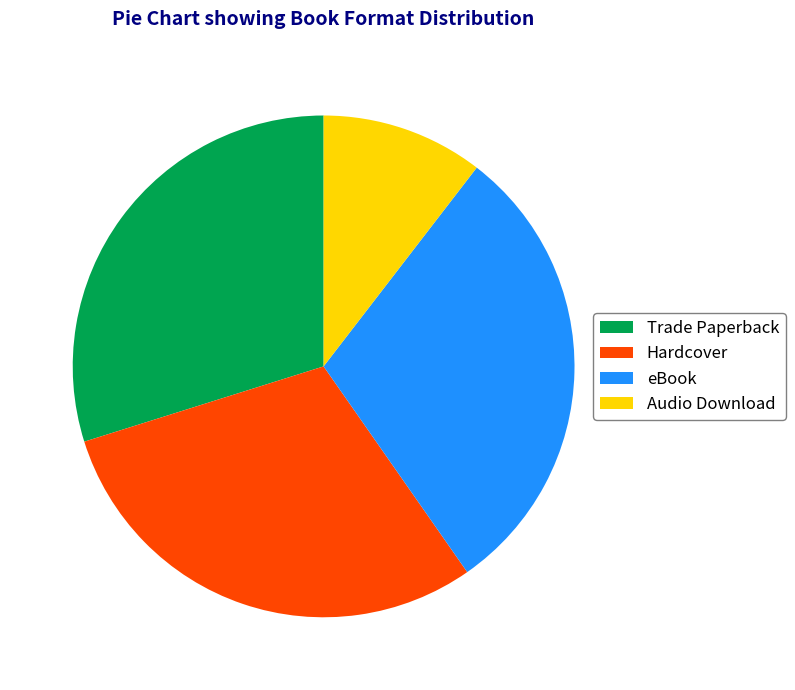

Does eBook represent more than half of the total?

No